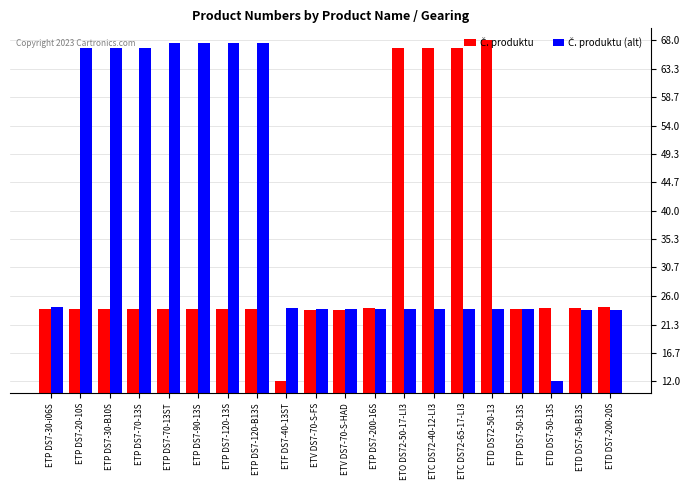

What is the smallest value displayed?

12.0